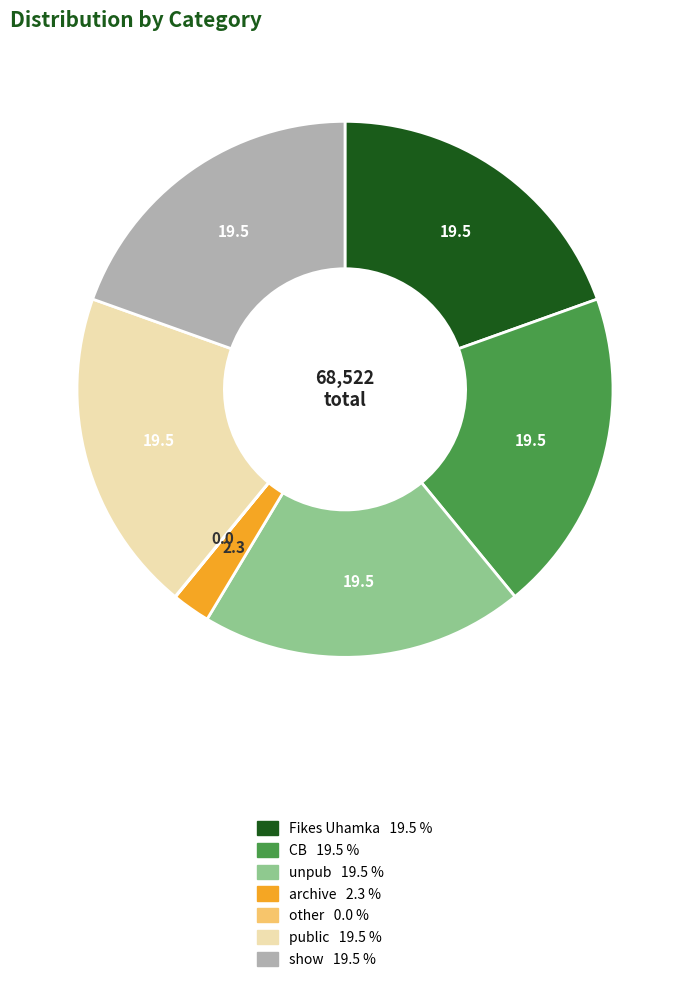

Is there any slice that represents more than half of the pie?

No